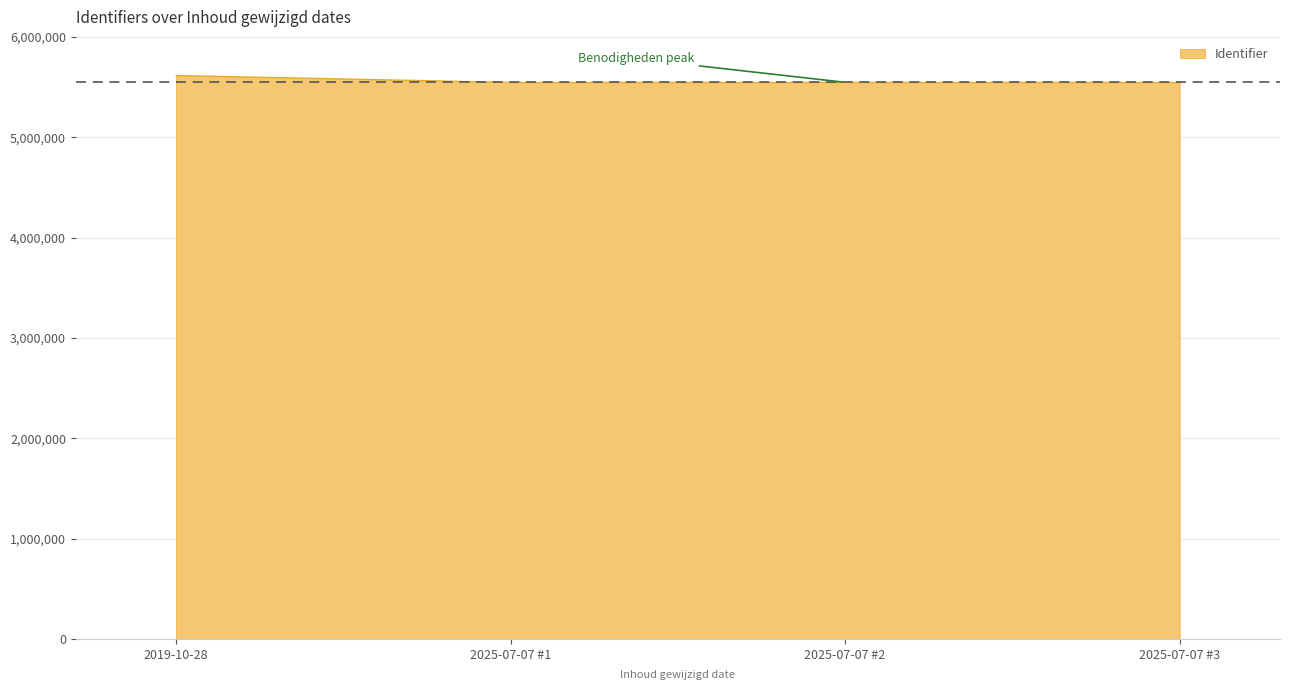

What is the minimum value shown in the chart?

5547259